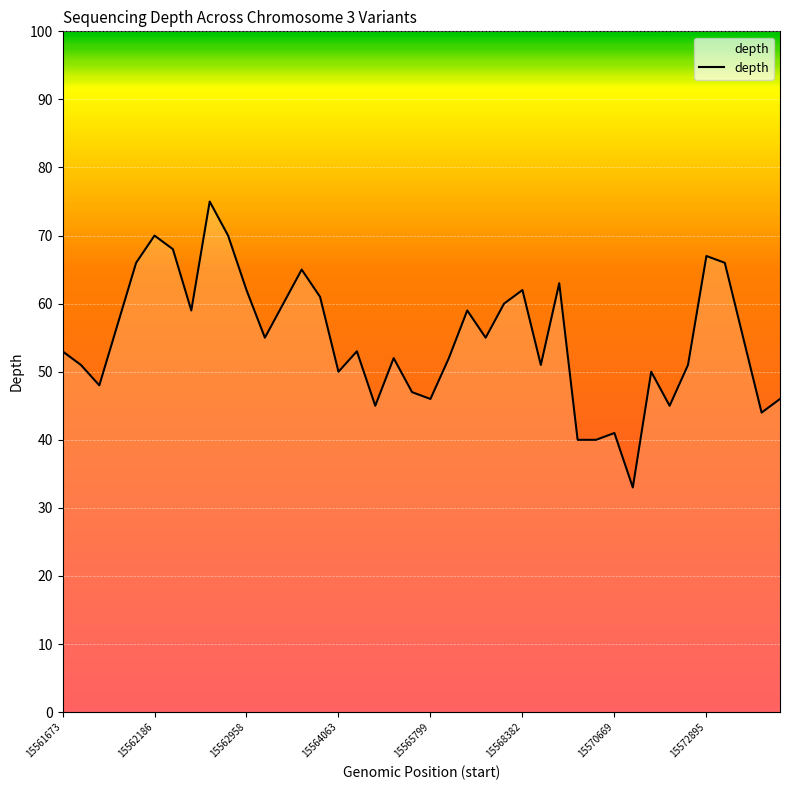

What is the difference between the maximum and minimum values?

42